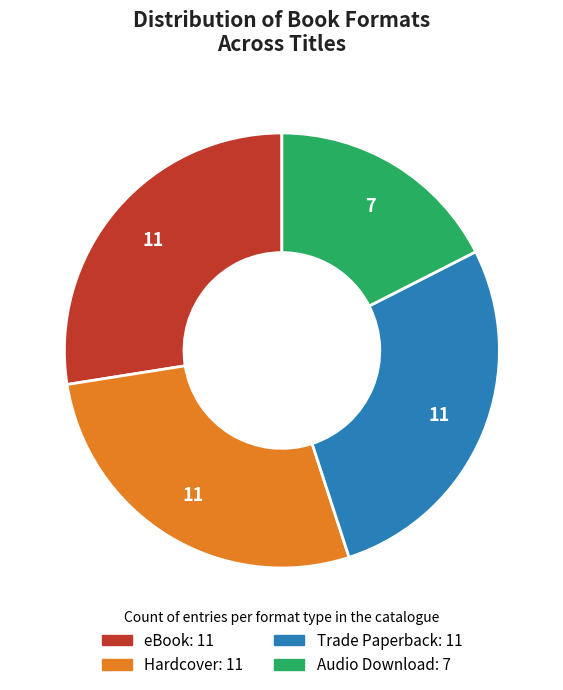

Is the sum of Hardcover and Audio Download greater than half?

No